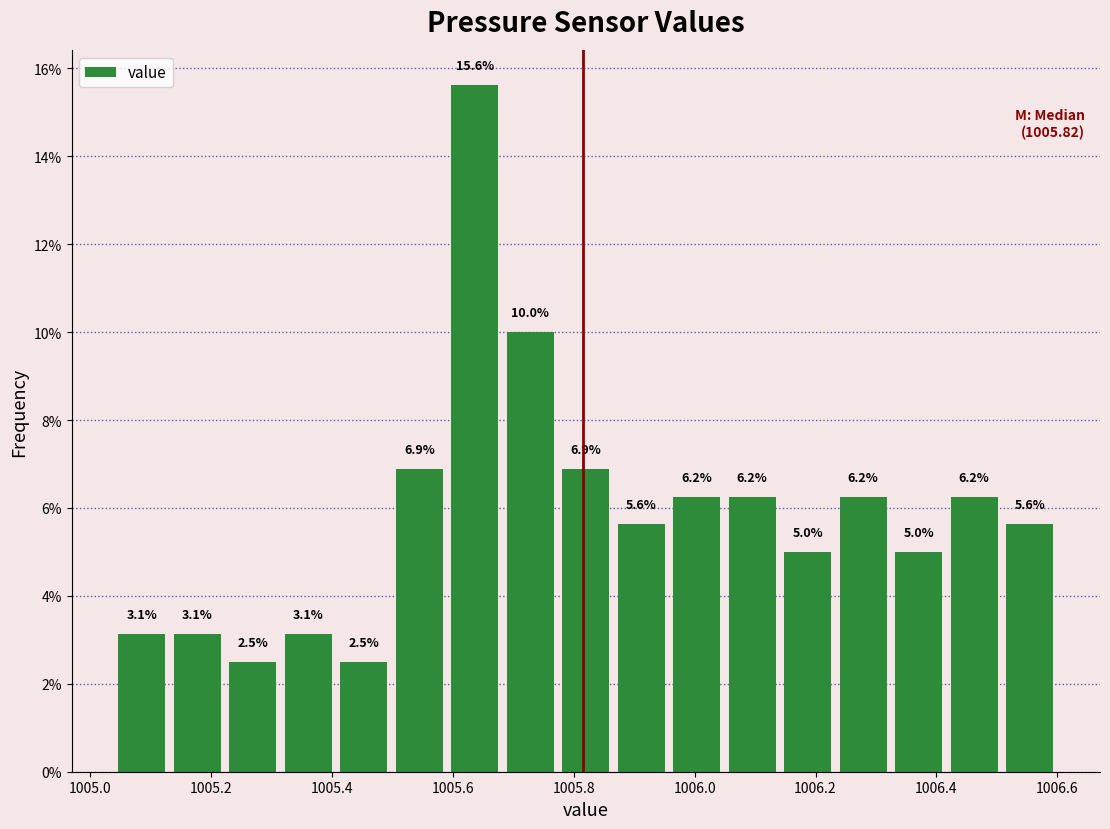

Which range on the x-axis has the tallest bar?

1005.60 to 1005.68